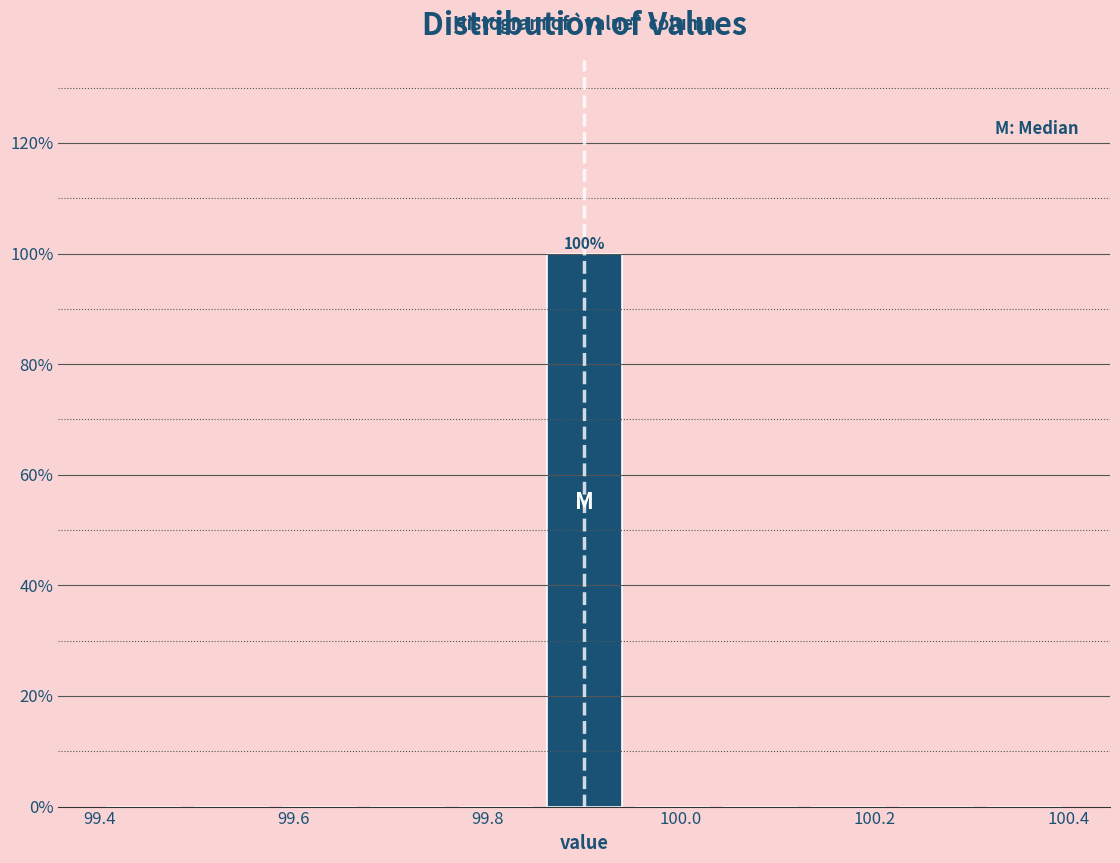

Which range on the x-axis has the tallest bar?

99.86 to 99.94